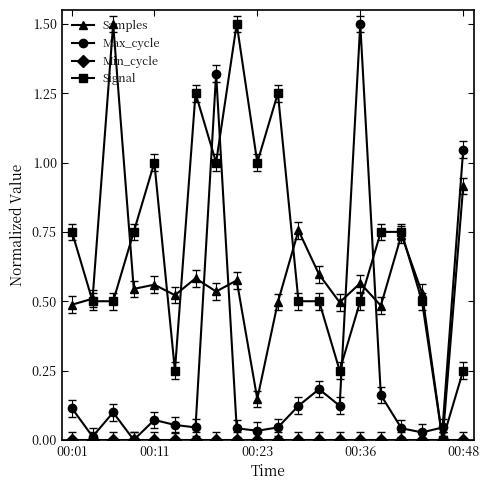

True or false: Signal has more than 1 interior local peaks.

True